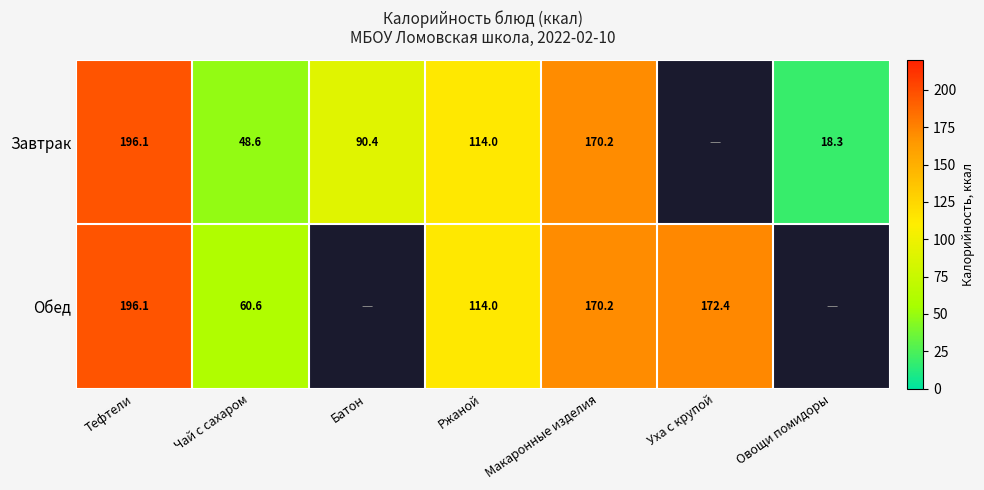

Is the value of Обед at Чай с сахаром greater than the value of Завтрак at Батон?

No